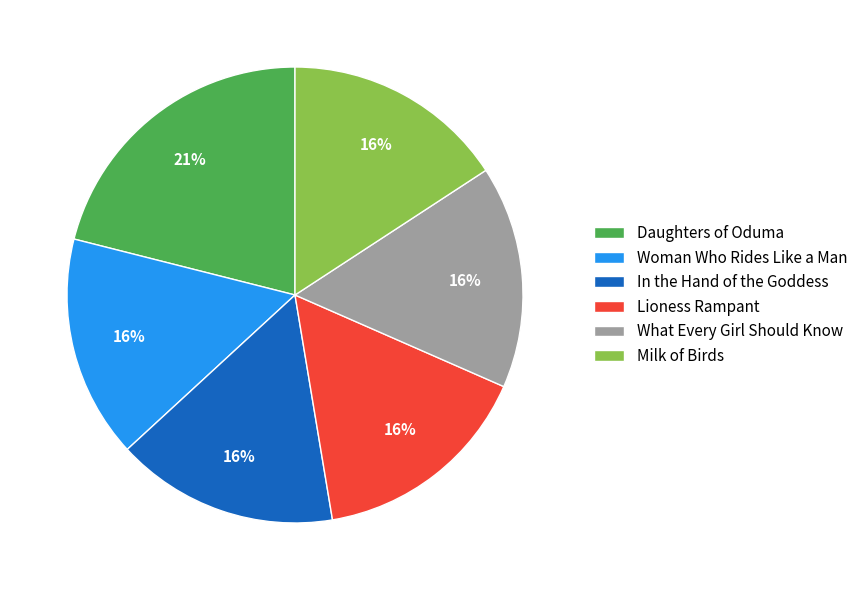

How many slices are in this pie chart?

6